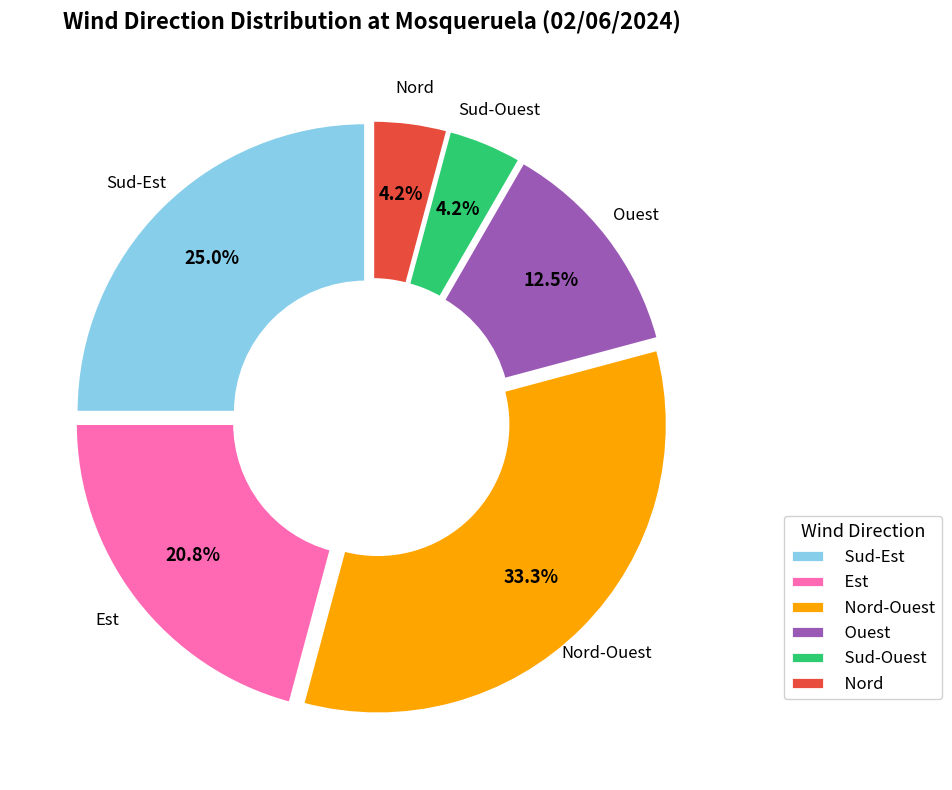

What is the largest slice in the pie chart?

Nord-Ouest